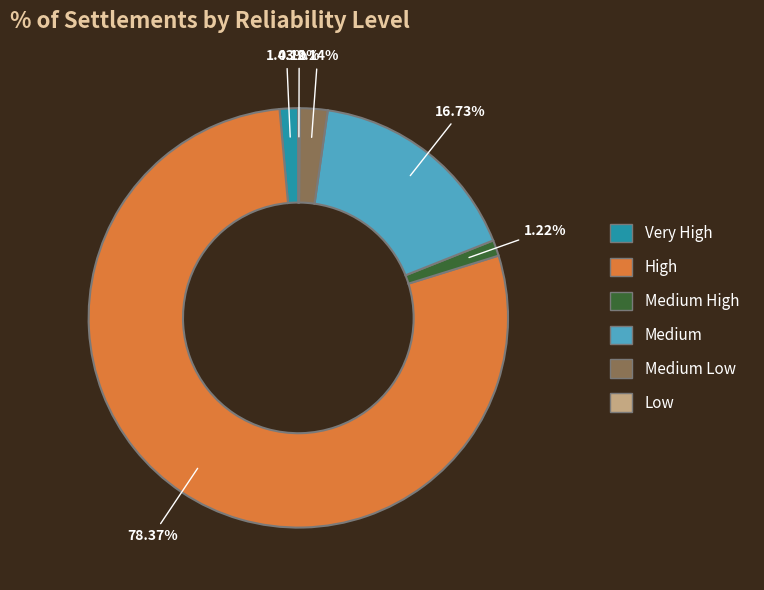

Is there a majority slice in this chart?

Yes